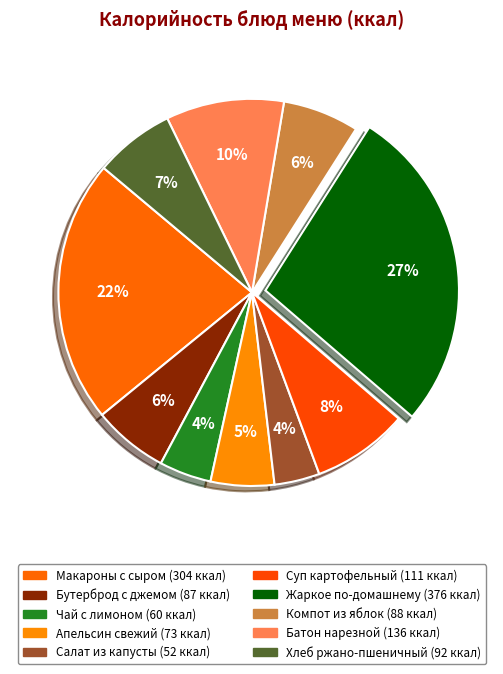

How many segments does this pie chart have?

10